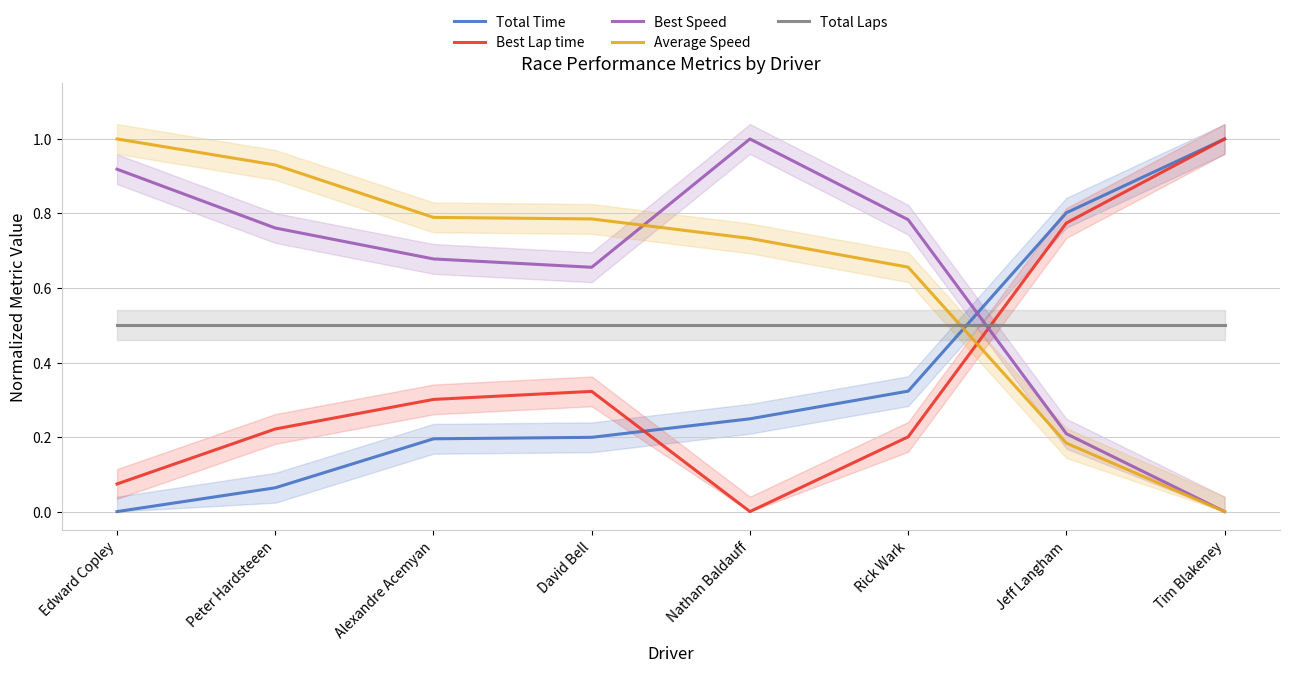

At which category does Best Lap time reach its first local peak?

David Bell